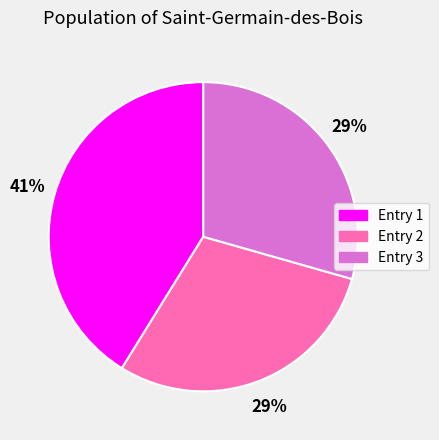

Is there any slice that represents more than half of the pie?

No